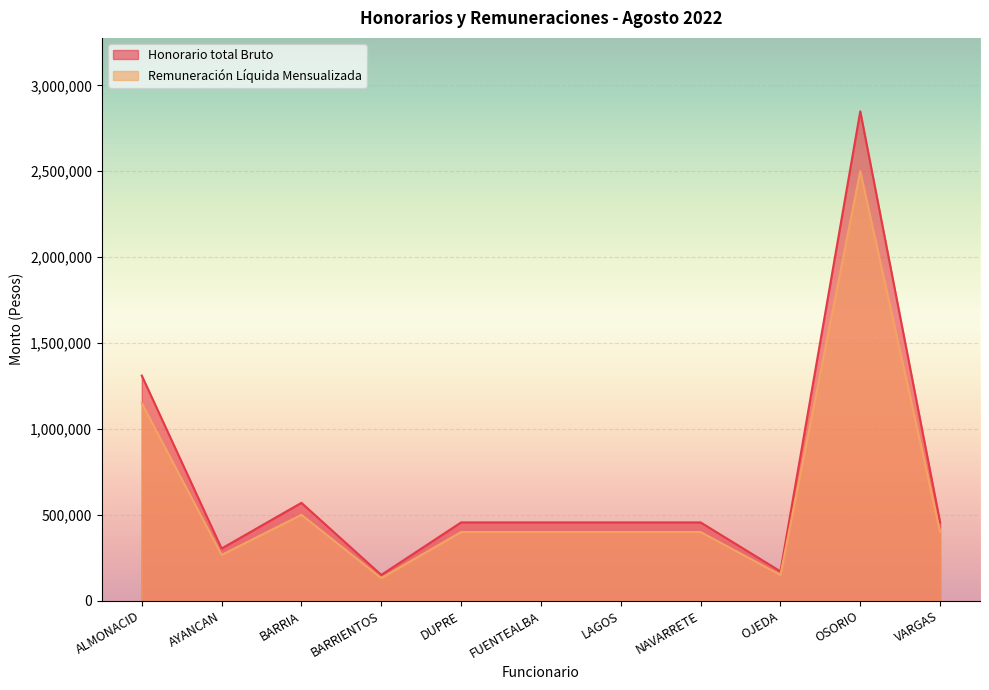

In Honorario total Bruto, how many points are higher than both neighbors (excluding endpoints)?

2